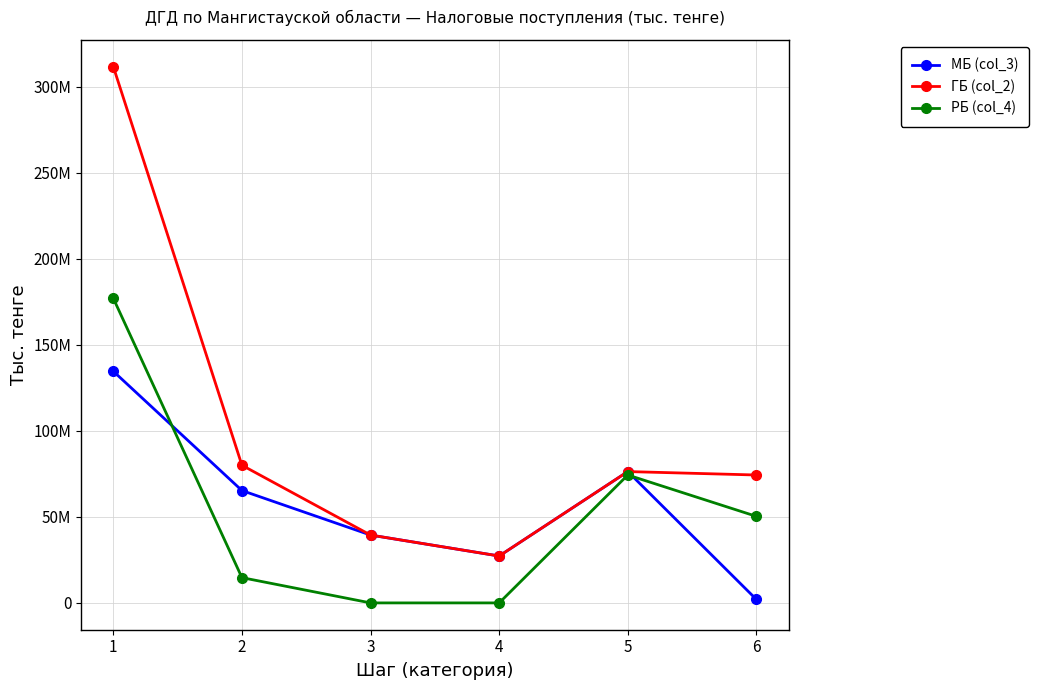

What is the maximum value for РБ (col_4)?

176981362